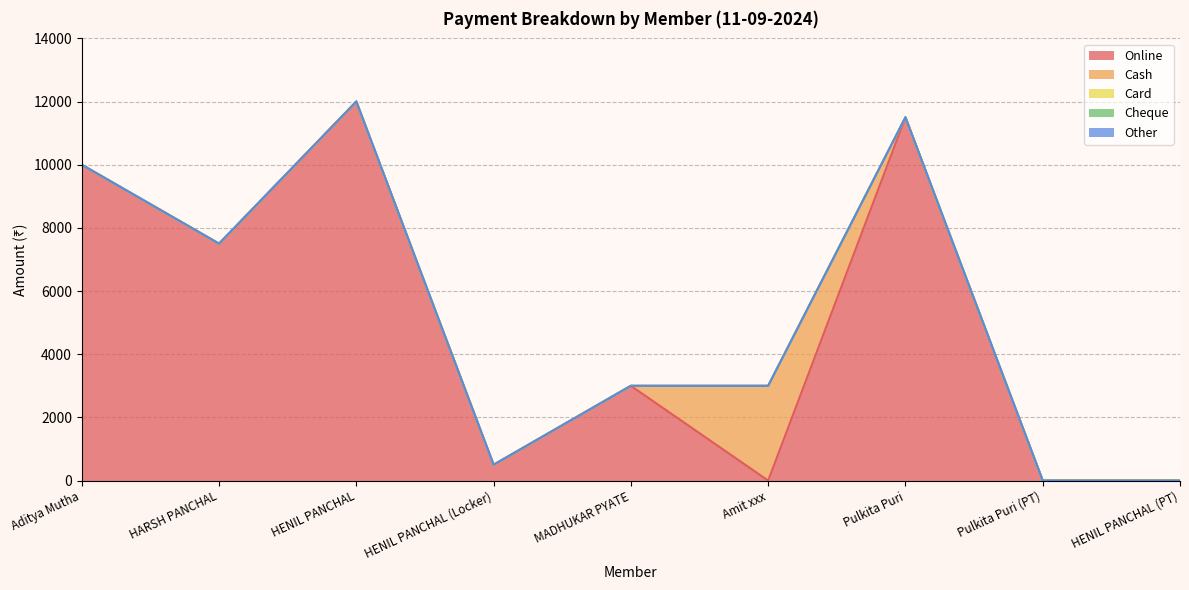

Which series changed the most between Aditya Mutha and HENIL PANCHAL?

Online